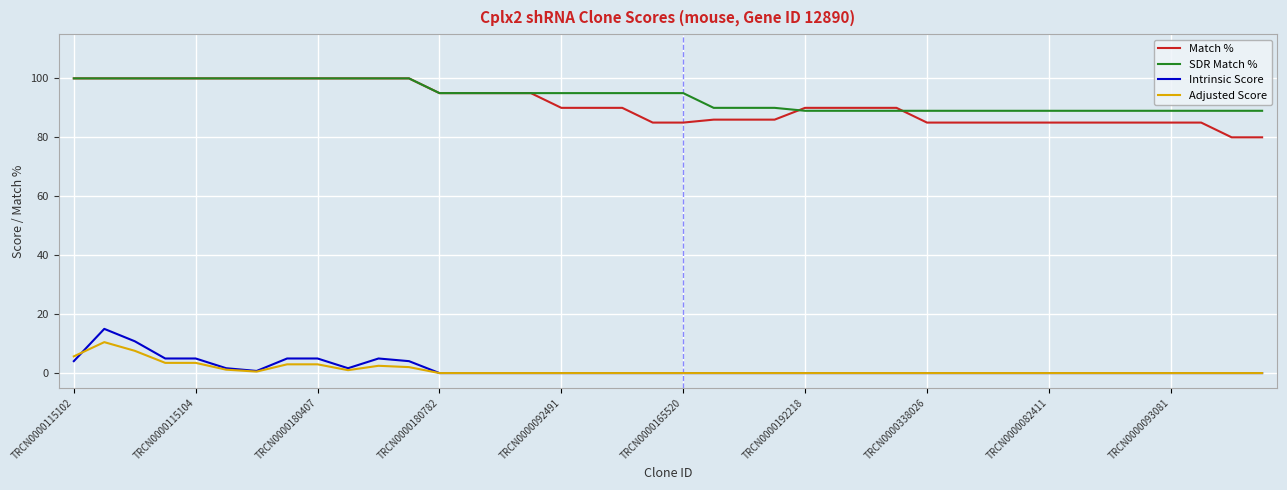

True or false: Match % and Adjusted Score cross at least once.

False